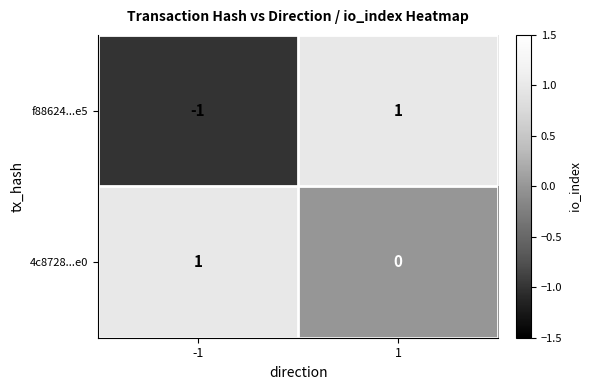

Which series has the widest spread of values?

f88624...e5